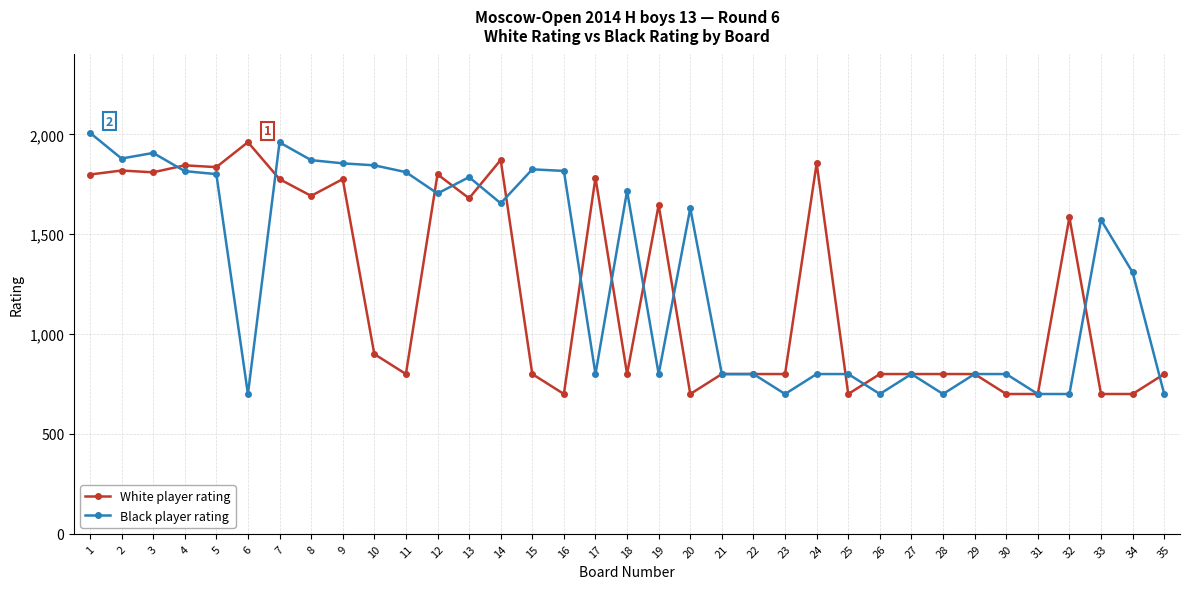

What is the value of the White player rating point at the 15th from the left?

800